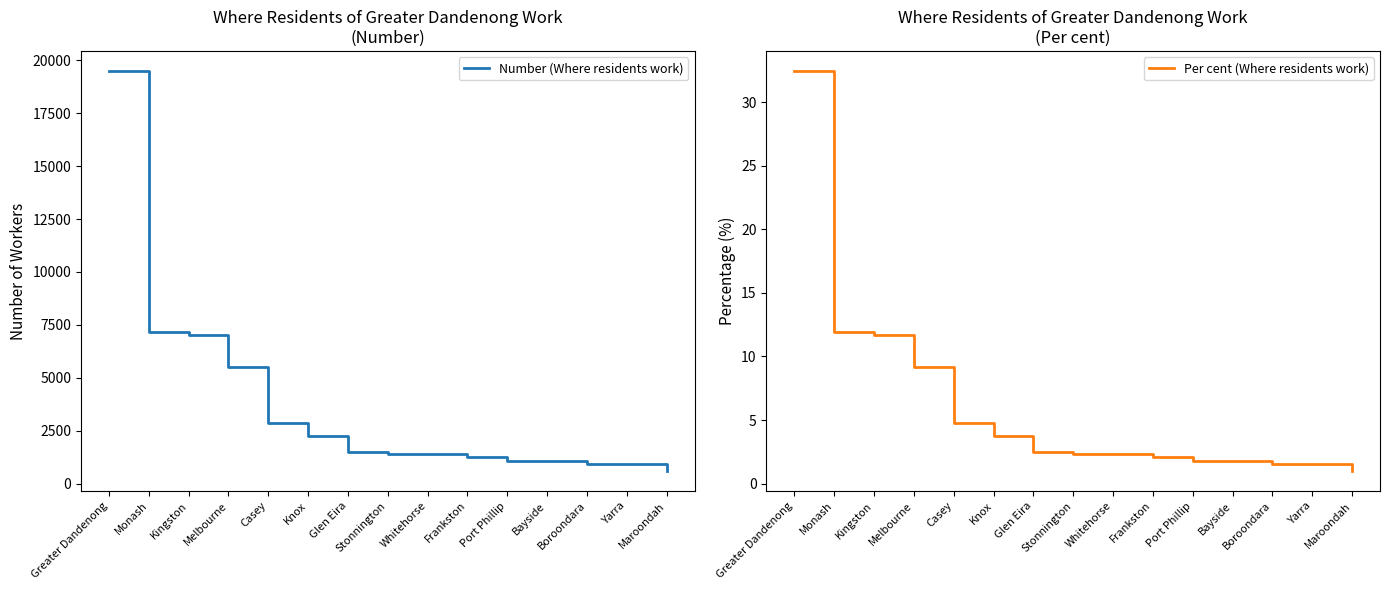

Is the value of Number (Where residents work) at Glen Eira greater than the value of Per cent (Where residents work) at Frankston?

Yes